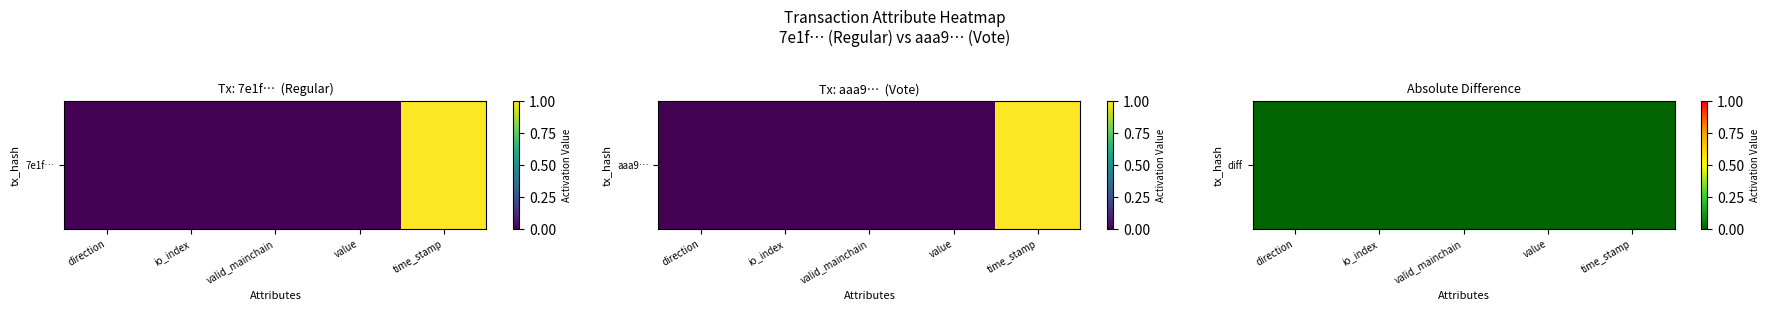

At which category does the chart reach its minimum across all series?

direction